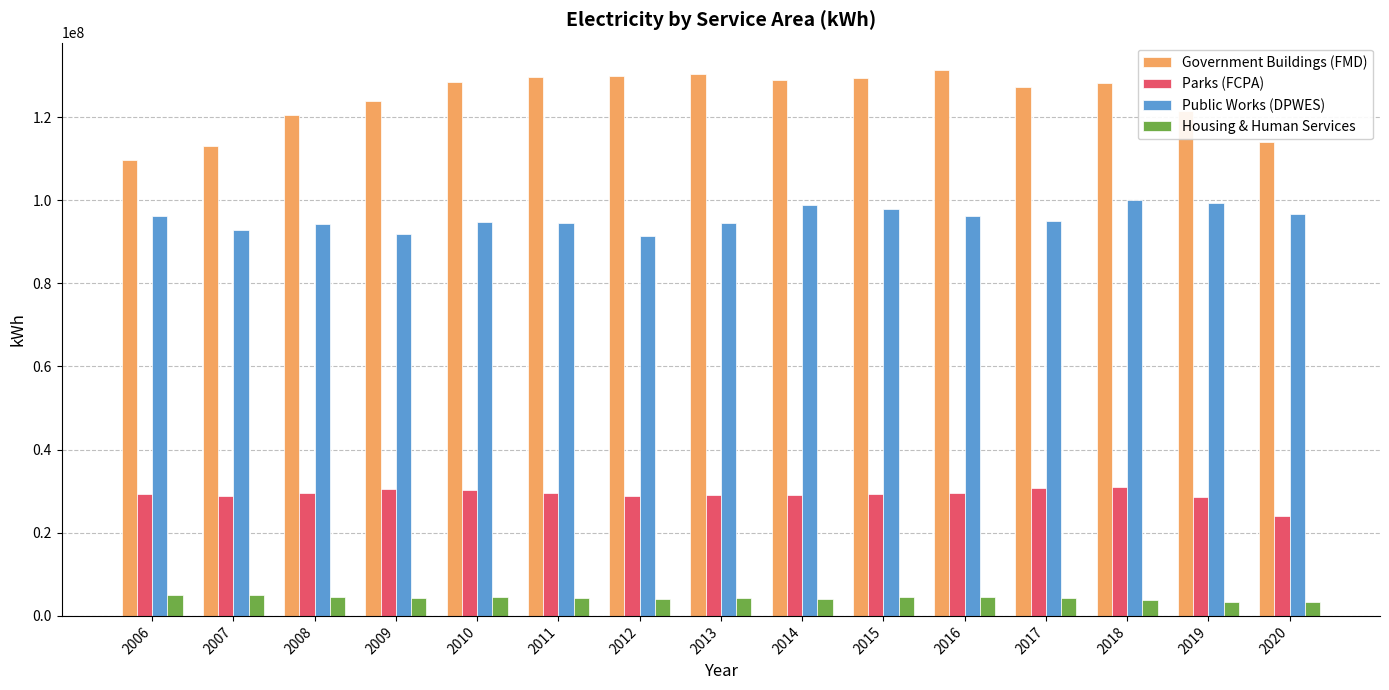

What is the value of the Government Buildings (FMD) bar at the 10th from the left?

129378677.6